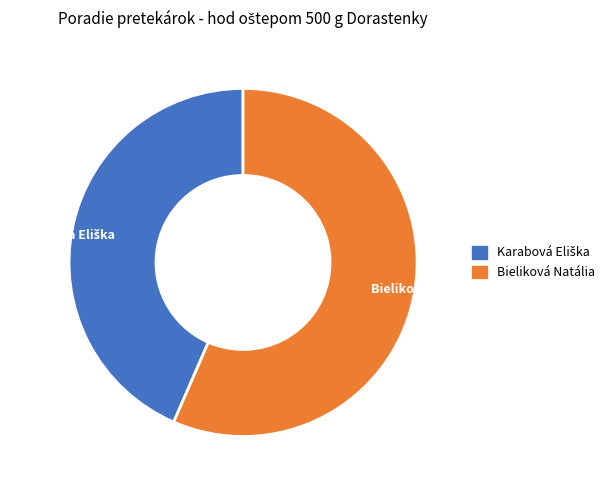

Is it true that Bieliková Natália is 68% of the pie?

False